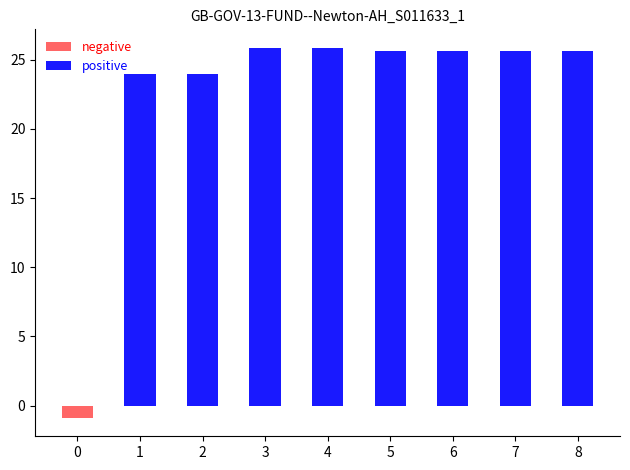

What is the smallest value displayed?

-0.9